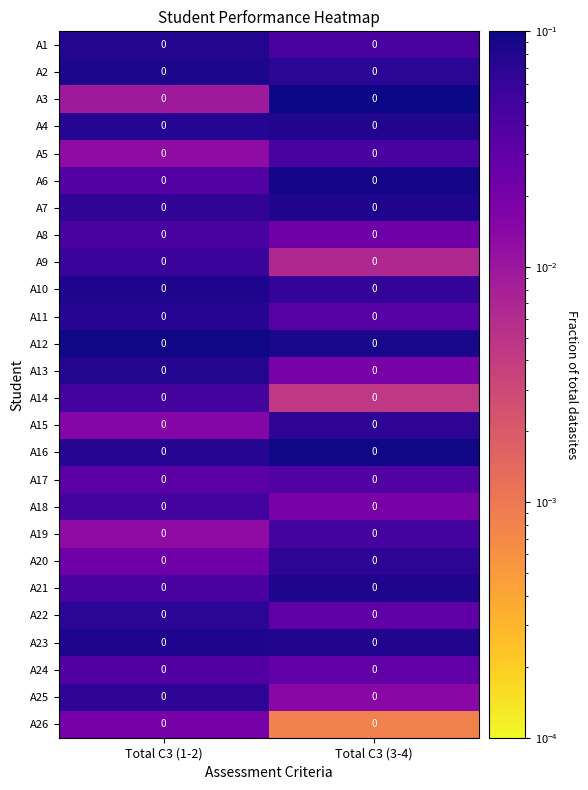

List the labels in order of A3 value, smallest first.

Total C3 (1-2), Total C3 (3-4)